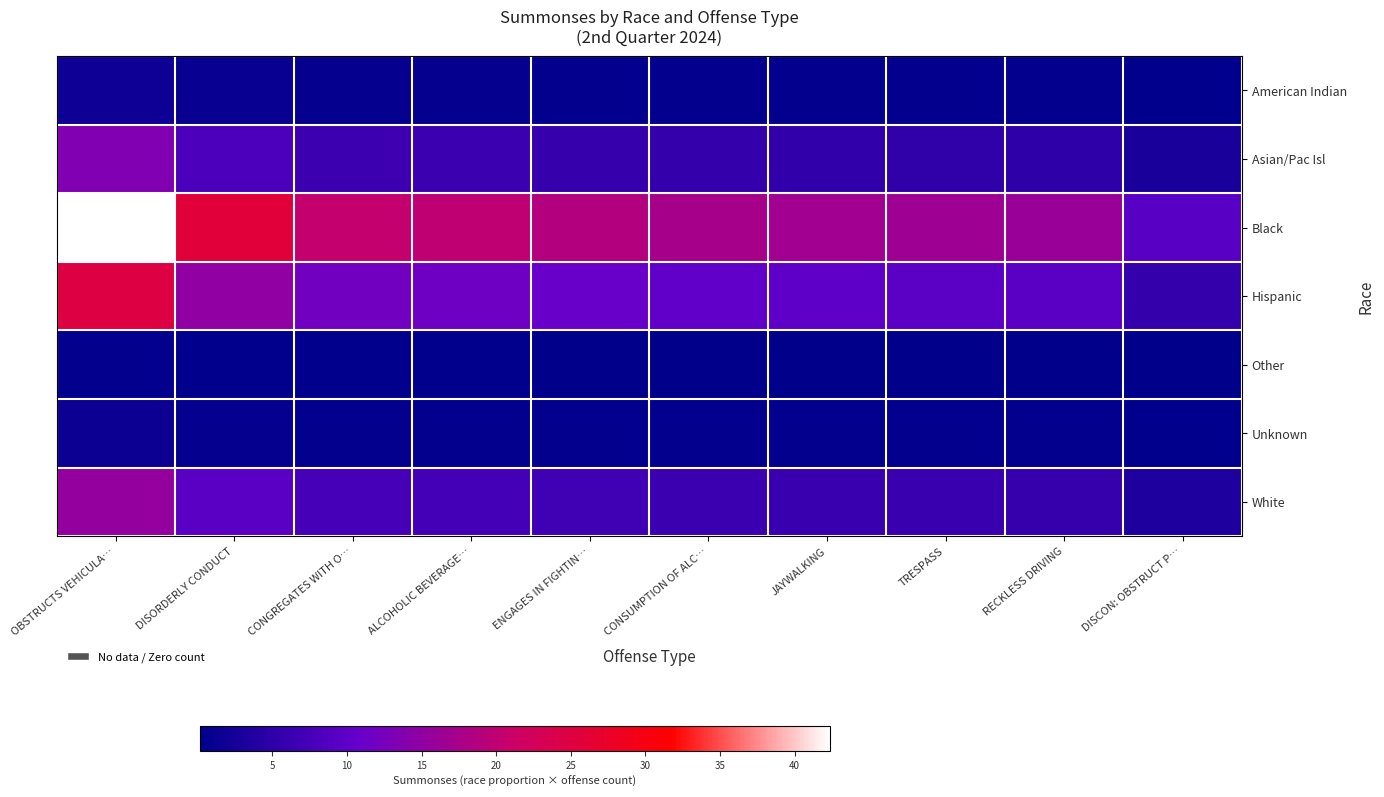

Reading right to left, what are all the values shown in this chart?

American Indian: DISCON: OBSTRUCT P…=0.4	RECKLESS DRIVING=0.7	TRESPASS=0.7	JAYWALKING=0.7	CONSUMPTION OF ALC…=0.7	ENGAGES IN FIGHTIN…=0.8	ALCOHOLIC BEVERAGE…=0.8	CONGREGATES WITH O…=0.8	DISORDERLY CONDUCT=1.1	OBSTRUCTS VEHICULA…=1.7
Asian/Pac Isl: DISCON: OBSTRUCT P…=3.0	RECKLESS DRIVING=5.1	TRESPASS=5.2	JAYWALKING=5.4	CONSUMPTION OF ALC…=5.5	ENGAGES IN FIGHTIN…=5.9	ALCOHOLIC BEVERAGE…=6.3	CONGREGATES WITH O…=6.4	DISORDERLY CONDUCT=8.2	OBSTRUCTS VEHICULA…=13.4
Black: DISCON: OBSTRUCT P…=9.3	RECKLESS DRIVING=16.1	TRESPASS=16.5	JAYWALKING=16.9	CONSUMPTION OF ALC…=17.4	ENGAGES IN FIGHTIN…=18.6	ALCOHOLIC BEVERAGE…=19.9	CONGREGATES WITH O…=20.3	DISORDERLY CONDUCT=25.8	OBSTRUCTS VEHICULA…=42.4
Hispanic: DISCON: OBSTRUCT P…=5.5	RECKLESS DRIVING=9.4	TRESPASS=9.7	JAYWALKING=9.9	CONSUMPTION OF ALC…=10.2	ENGAGES IN FIGHTIN…=10.9	ALCOHOLIC BEVERAGE…=11.6	CONGREGATES WITH O…=11.9	DISORDERLY CONDUCT=15.1	OBSTRUCTS VEHICULA…=24.8
Other: DISCON: OBSTRUCT P…=0.1	RECKLESS DRIVING=0.3	TRESPASS=0.3	JAYWALKING=0.3	CONSUMPTION OF ALC…=0.3	ENGAGES IN FIGHTIN…=0.3	ALCOHOLIC BEVERAGE…=0.3	CONGREGATES WITH O…=0.3	DISORDERLY CONDUCT=0.4	OBSTRUCTS VEHICULA…=0.7
Unknown: DISCON: OBSTRUCT P…=0.3	RECKLESS DRIVING=0.6	TRESPASS=0.6	JAYWALKING=0.6	CONSUMPTION OF ALC…=0.6	ENGAGES IN FIGHTIN…=0.6	ALCOHOLIC BEVERAGE…=0.7	CONGREGATES WITH O…=0.7	DISORDERLY CONDUCT=0.9	OBSTRUCTS VEHICULA…=1.5
White: DISCON: OBSTRUCT P…=3.4	RECKLESS DRIVING=5.9	TRESPASS=6.1	JAYWALKING=6.2	CONSUMPTION OF ALC…=6.4	ENGAGES IN FIGHTIN…=6.8	ALCOHOLIC BEVERAGE…=7.3	CONGREGATES WITH O…=7.5	DISORDERLY CONDUCT=9.5	OBSTRUCTS VEHICULA…=15.5